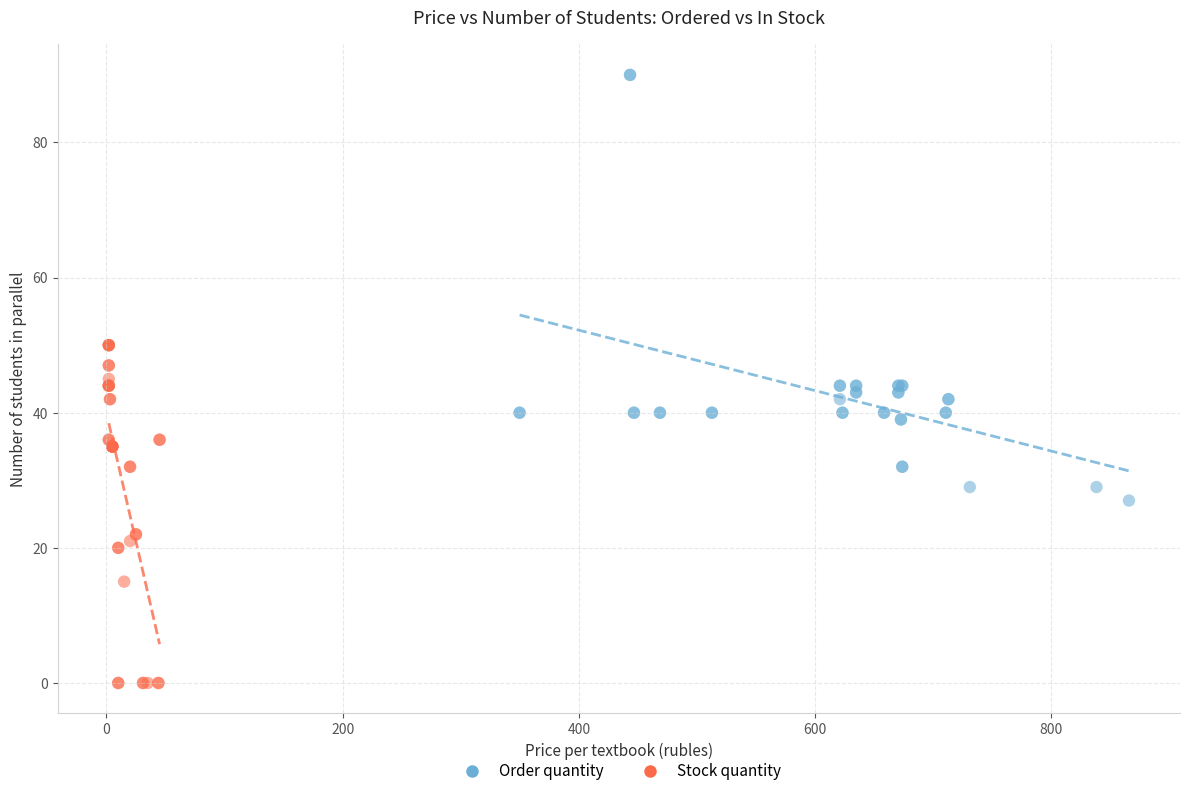

Which series has the largest Y range (max minus min)?

Order quantity